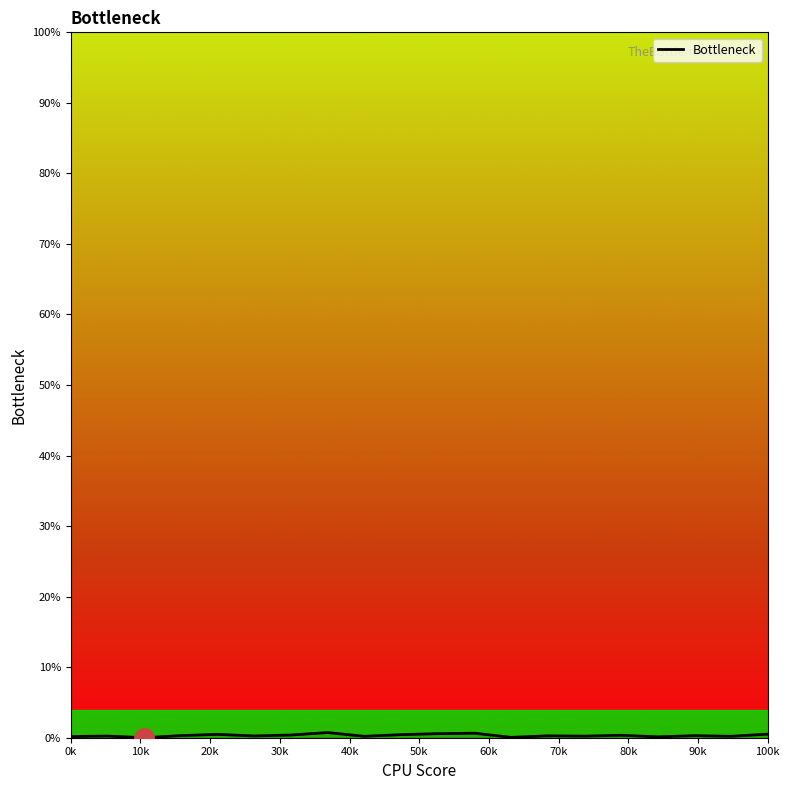

How many lines are shown in the chart?

1